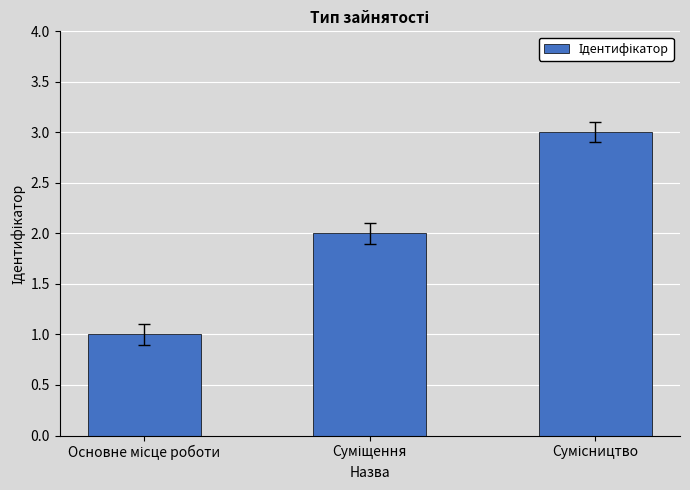

What is the sum of all values?

6